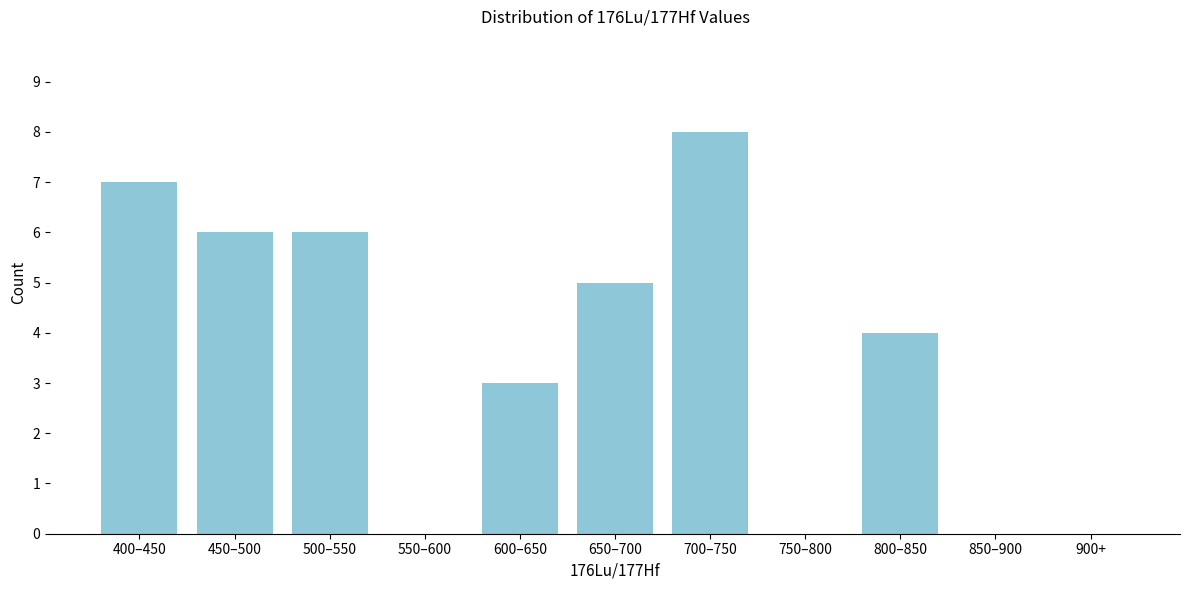

Reading left to right, transcribe all the data shown in this chart.

400–450=7	450–500=6	500–550=6	550–600=0	600–650=3	650–700=5	700–750=8	750–800=0	800–850=4	850–900=0	900+=0